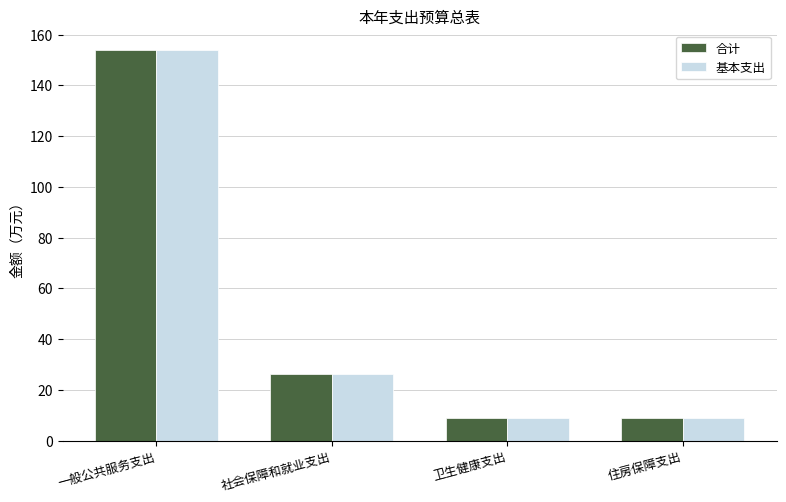

Is the value of 基本支出 at 卫生健康支出 greater than the value of 合计 at 一般公共服务支出?

No